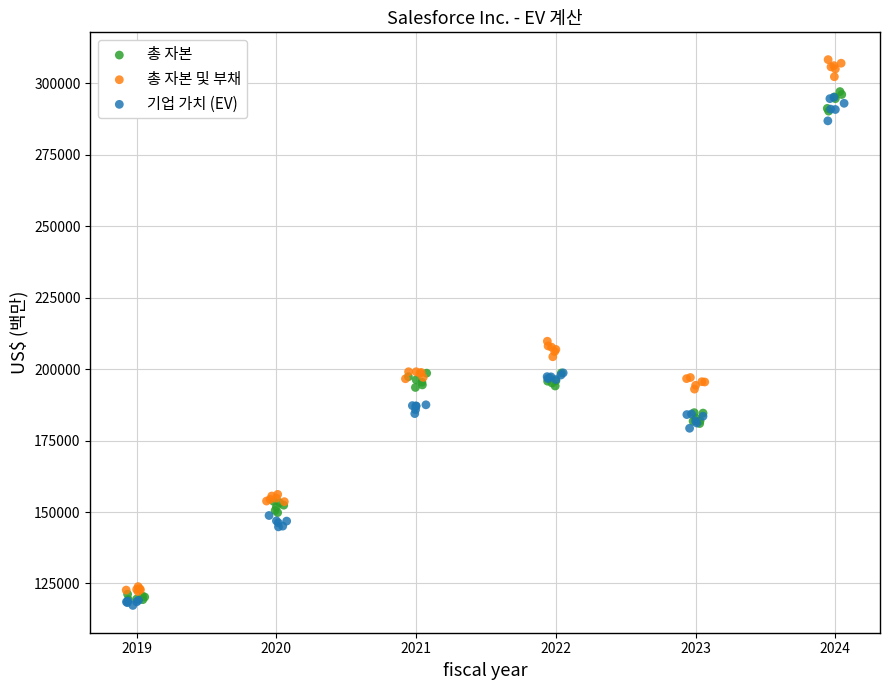

Which series reaches the maximum Y coordinate?

총 자본 및 부채